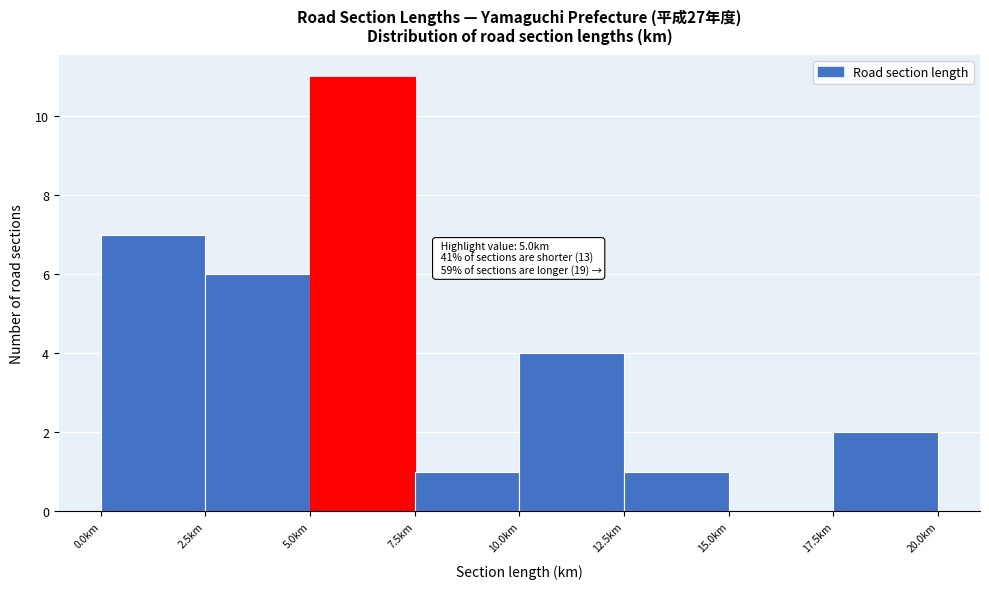

Which range on the x-axis has the tallest bar?

5.0 to 7.5